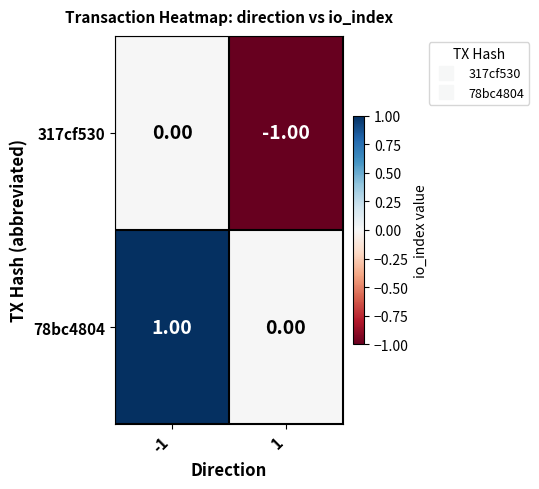

List the series in order of their overall mean, lowest first.

317cf530, 78bc4804